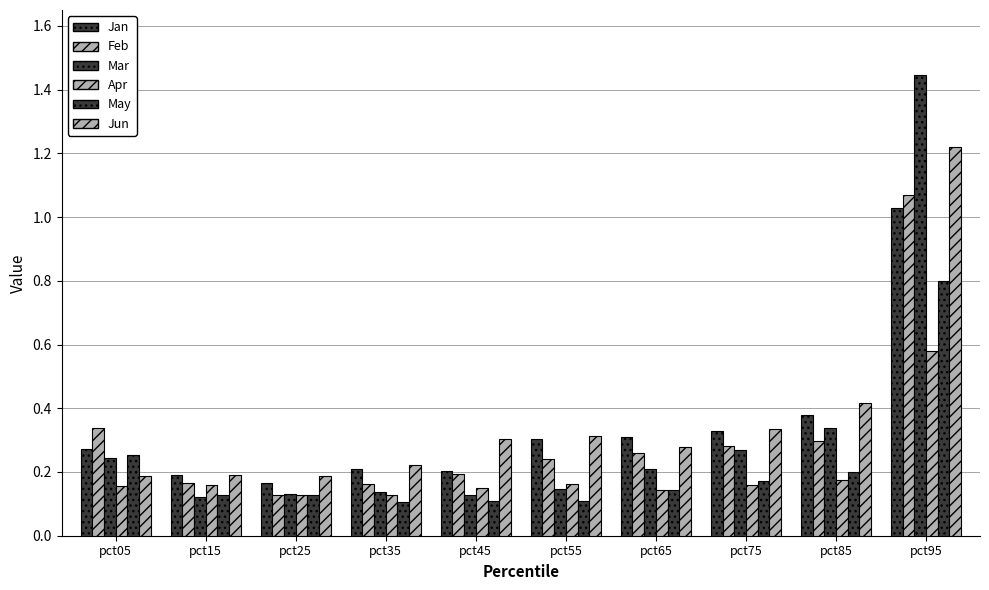

Where is Jan nearest to the value 0?

pct25